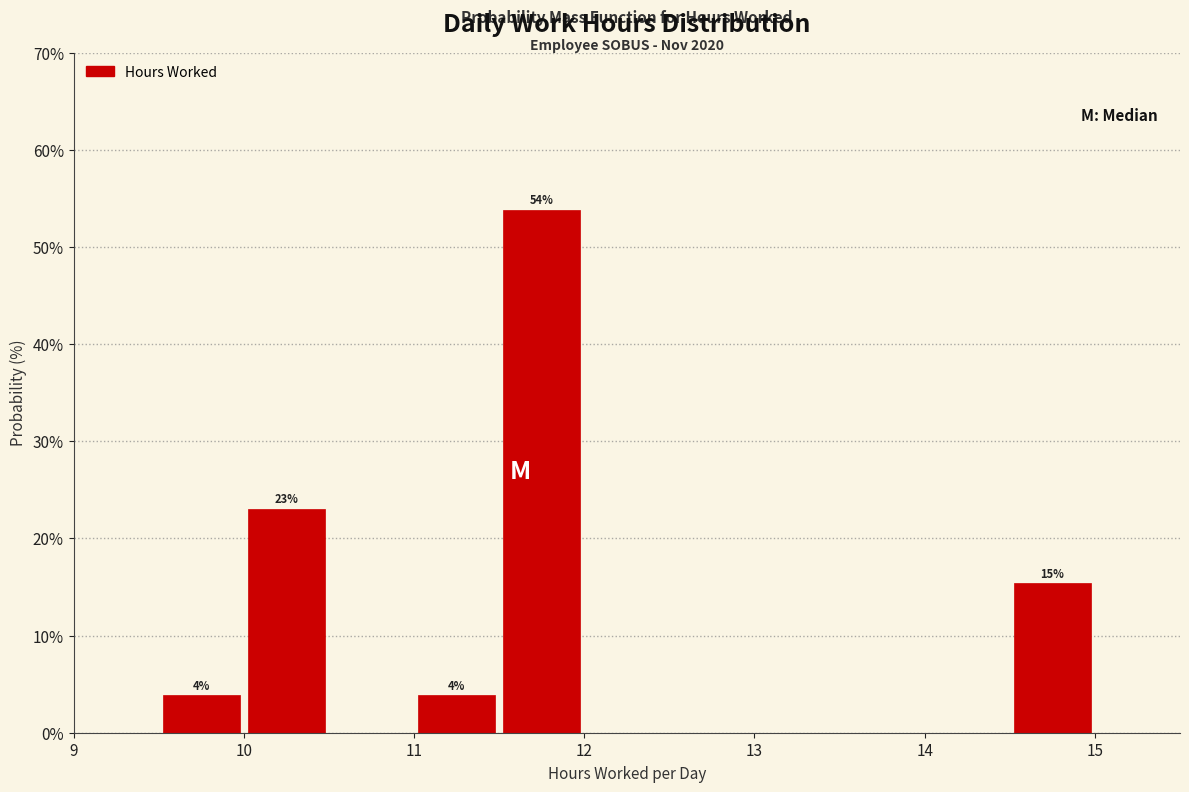

Which range on the x-axis has the tallest bar?

11.5 to 12.0